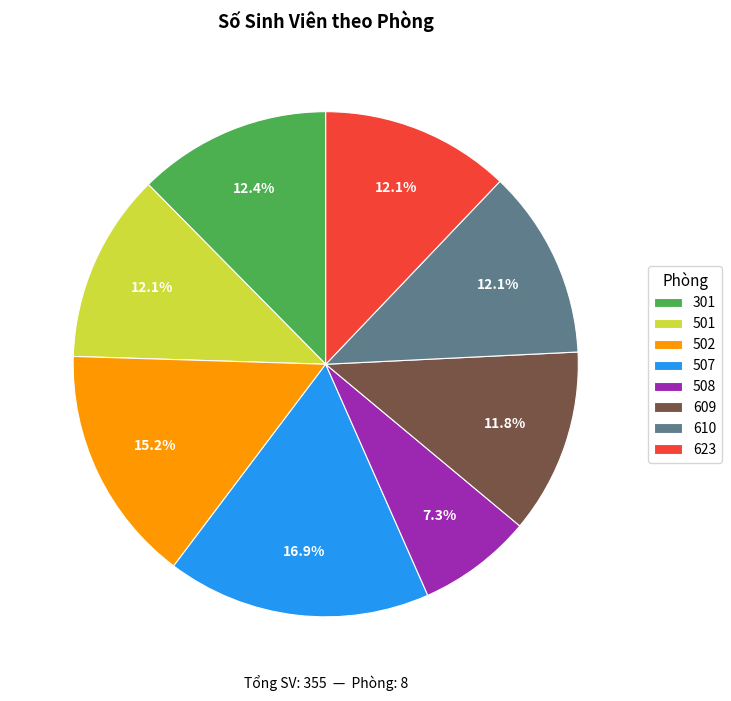

What percentage is NOT represented by 610?

87.9%